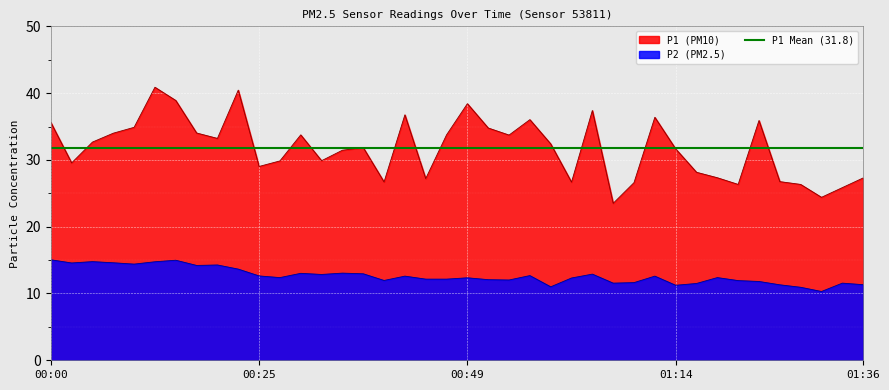

Where is P2 nearest to the value 12?

00:54